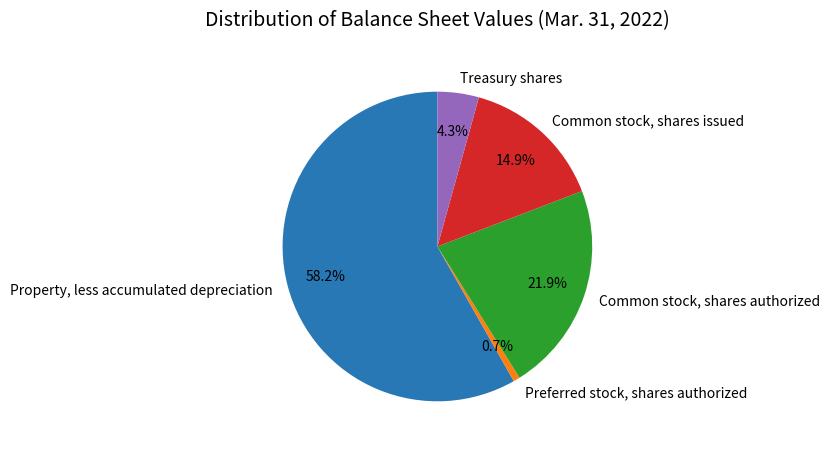

To the nearest percent, what is the difference between the largest and smallest slice percentages?

58%